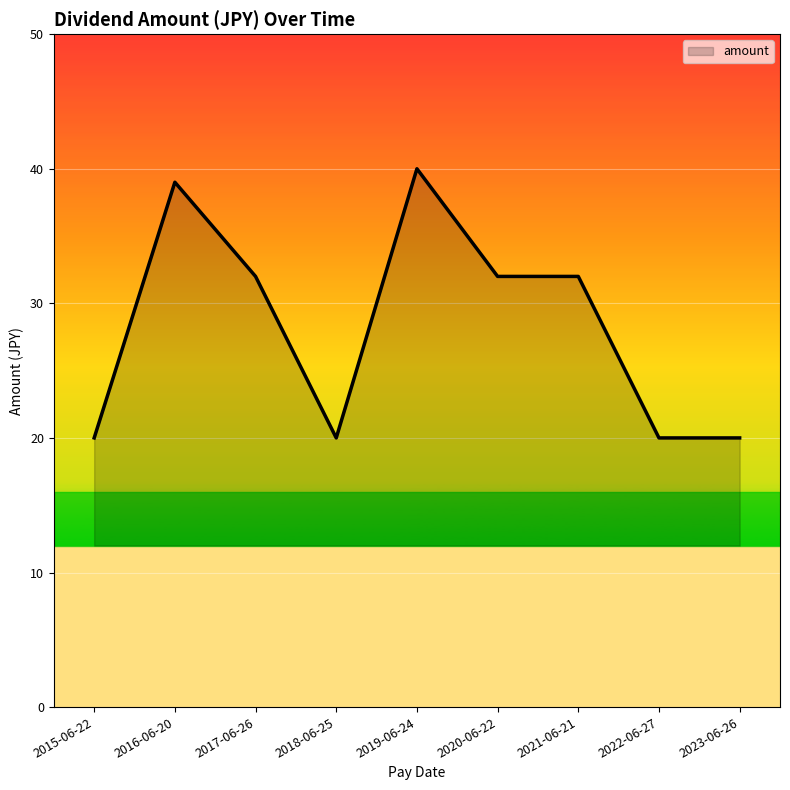

Is it true that the value at 2020-06-22 is 32?

True